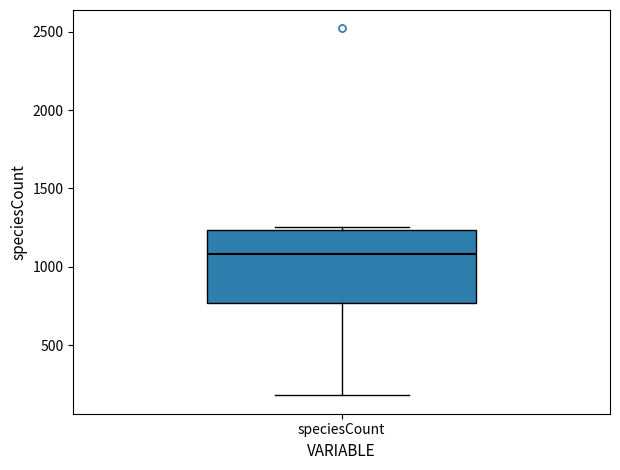

Where does the median line of the box for speciesCount sit on the y-axis? The values are not printed on the chart, so give them approximately, as read against the axis.

1100